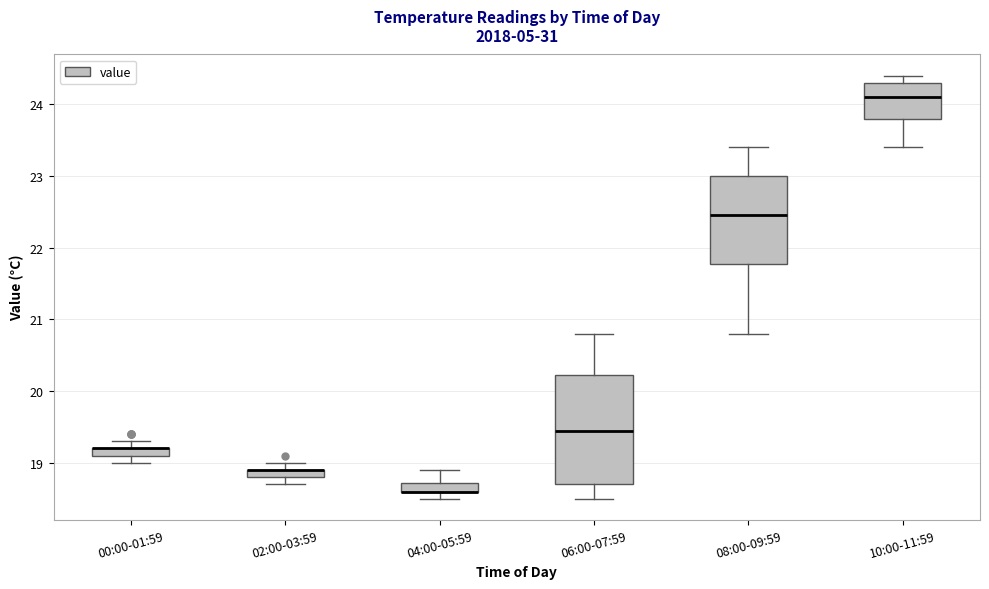

Where is the upper edge of the box for 02:00-03:59 on the y-axis? The values are not printed on the chart, so give them approximately, as read against the axis.

18.9